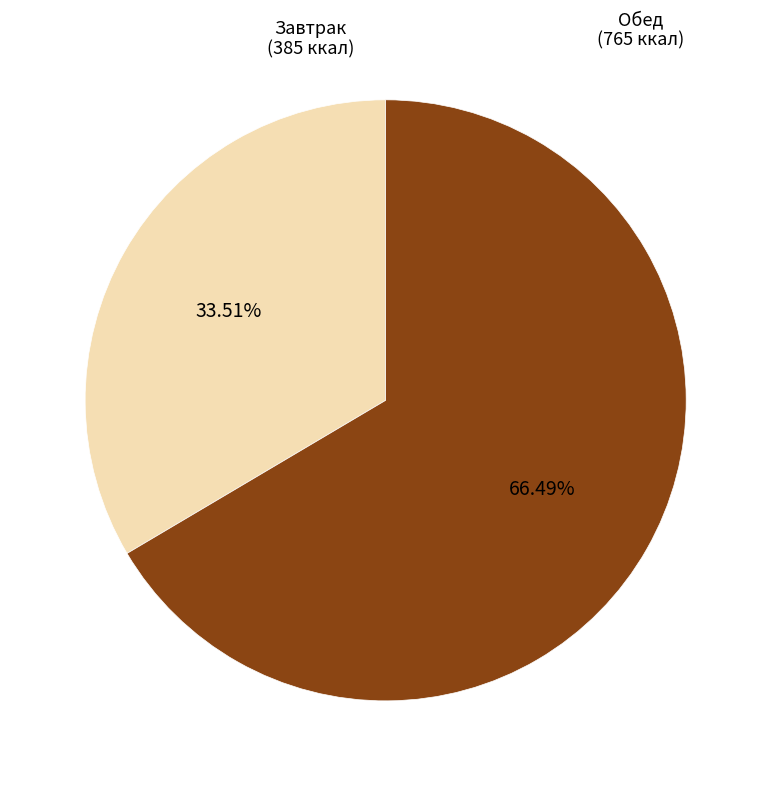

Does any single category account for the majority?

Yes